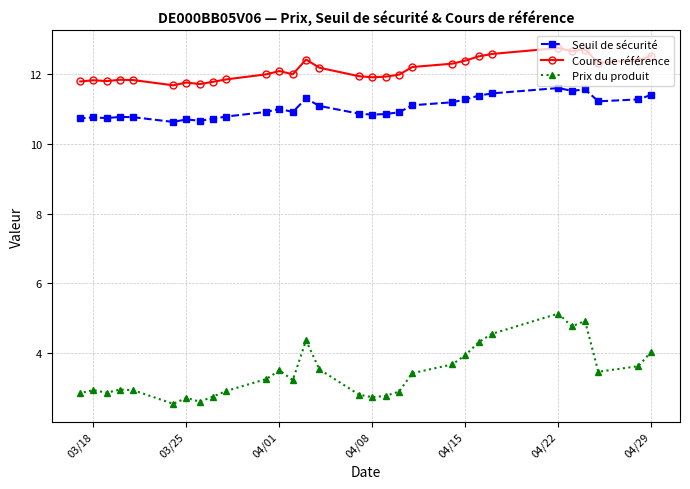

Which series has the largest range (max minus min)?

Prix du produit